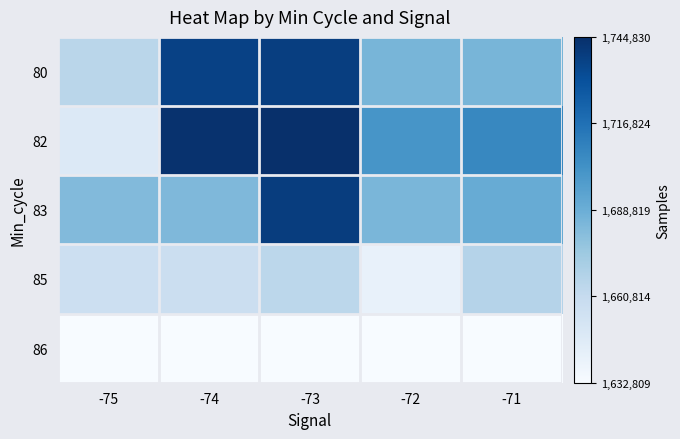

At how many categories does at least one series exceed 1744721?

1